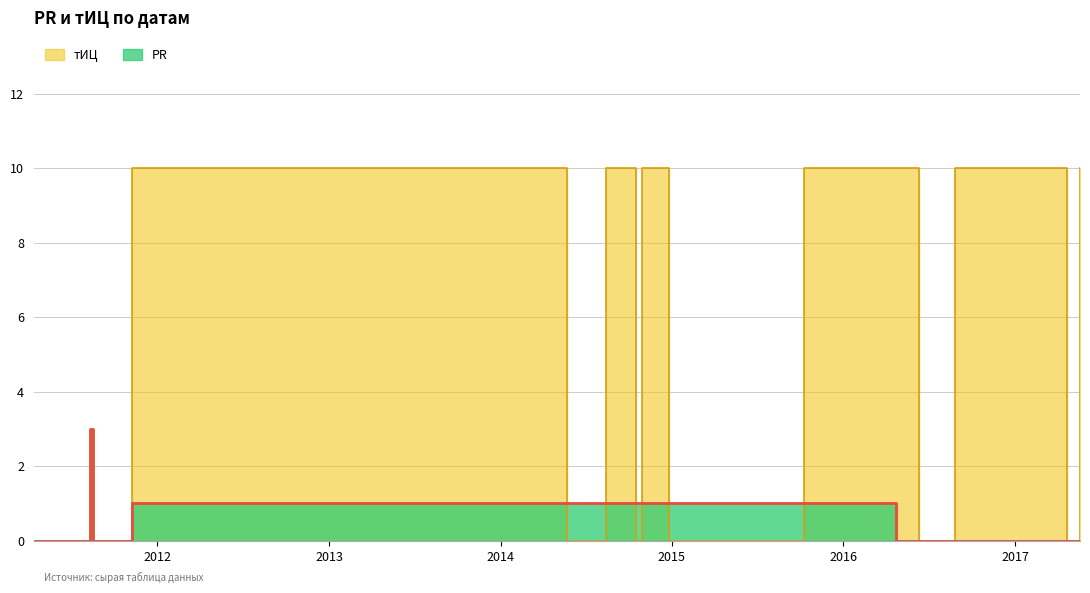

List the series in order of their overall mean, lowest first.

PR, тИЦ